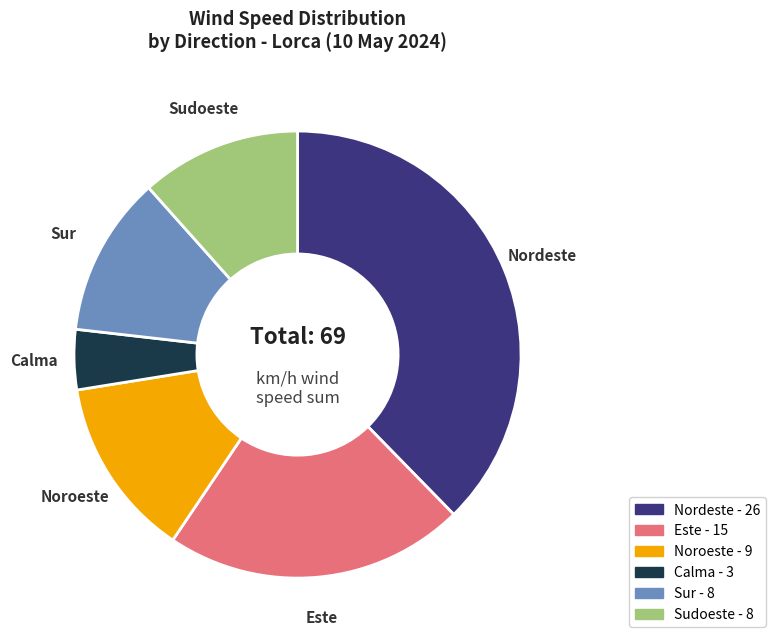

Count the number of slices in the pie.

6